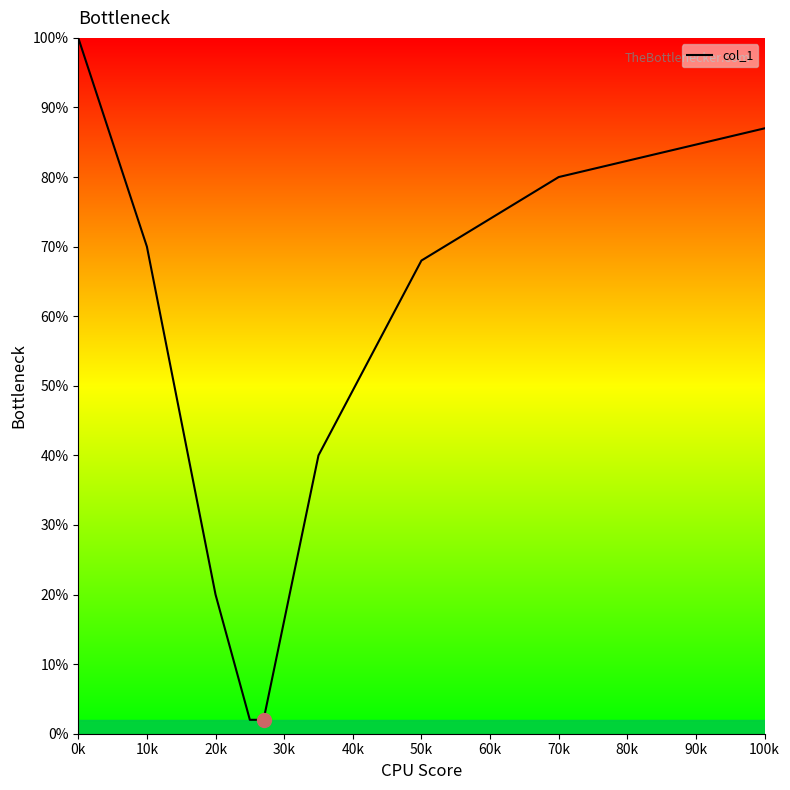

What is the value of the 2nd point from the left?

70